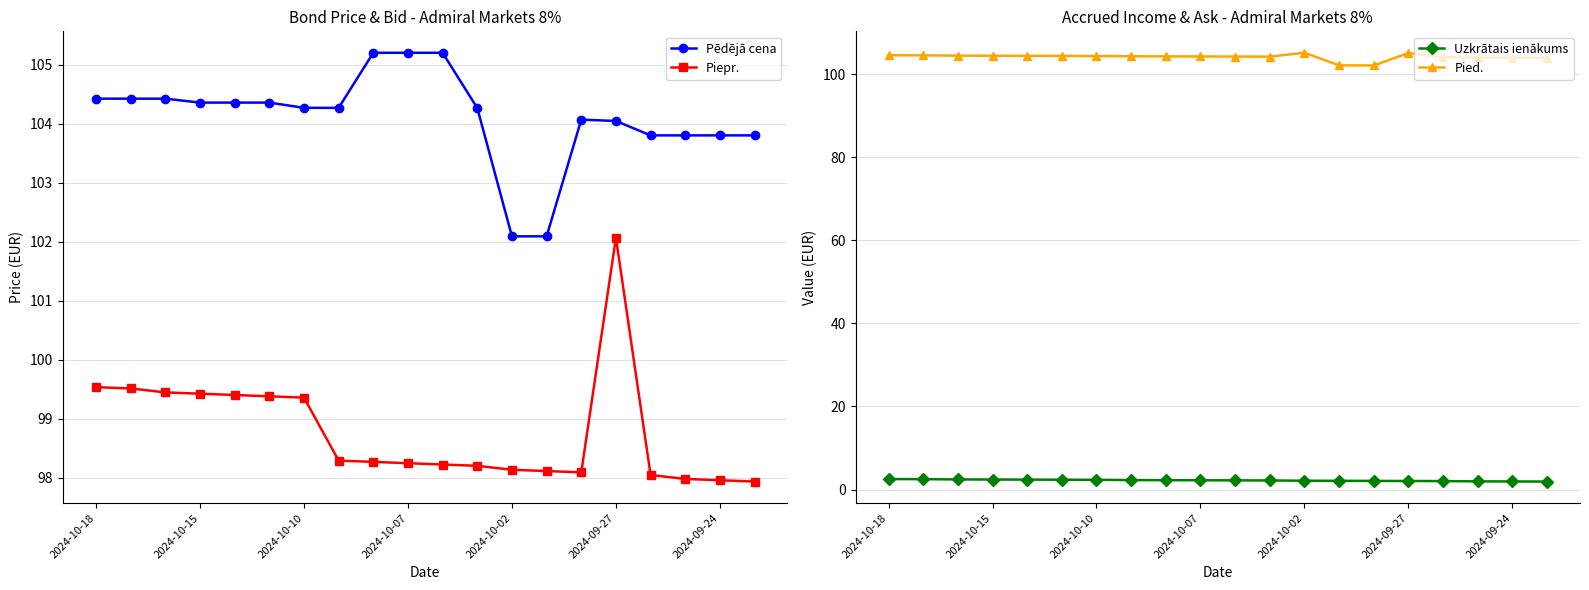

At how many categories does at least one series exceed 34?

20